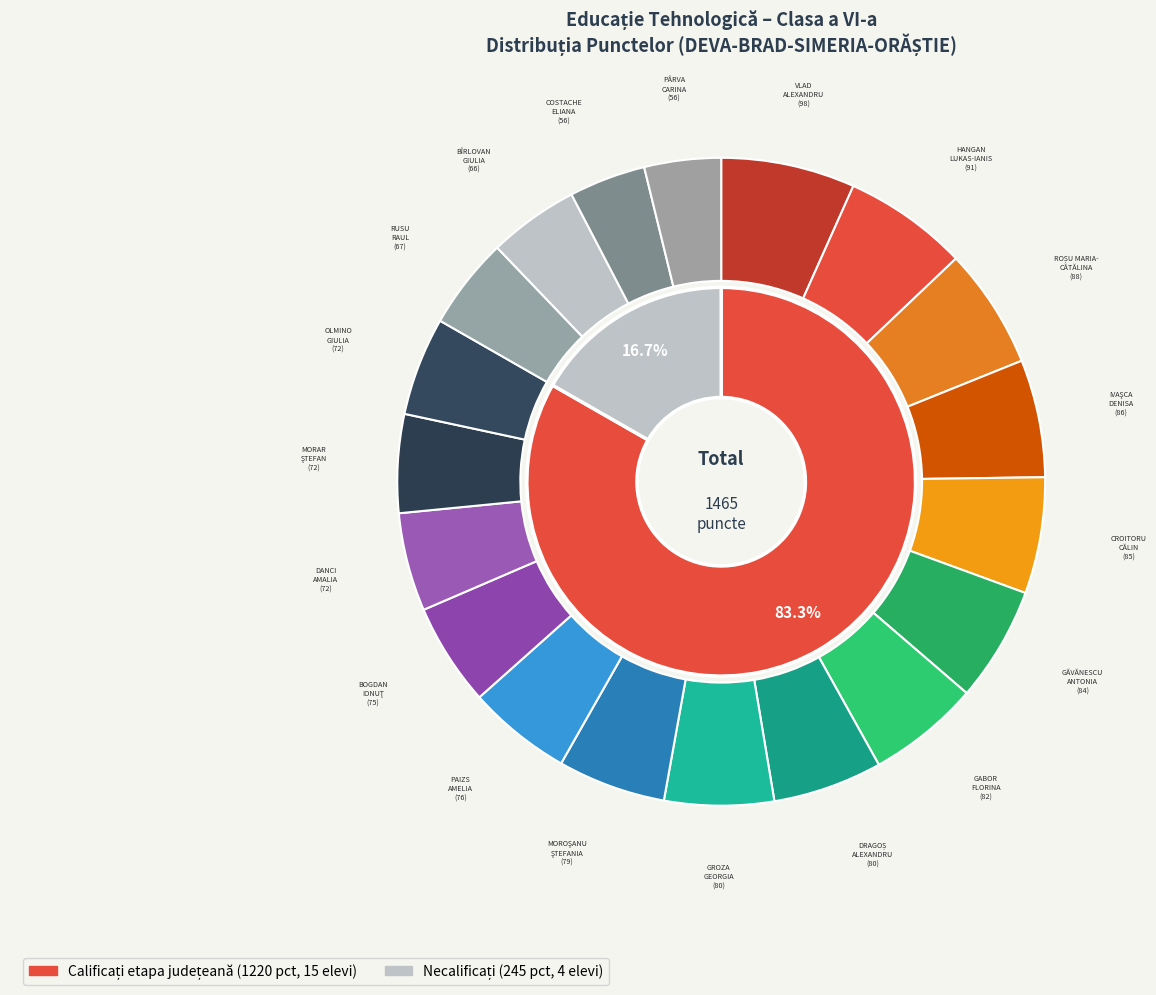

What is the smallest slice in the pie chart?

COSTACHE ELIANA LUIZA